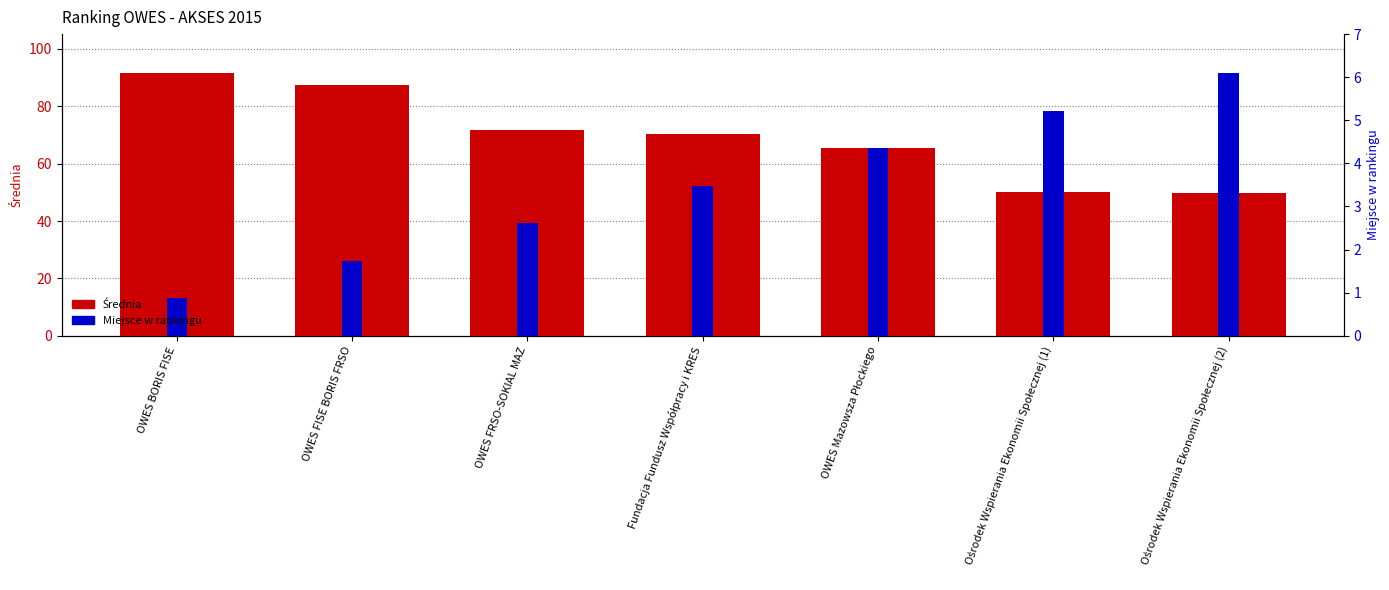

What is the average value of the Średnia series?

69.5